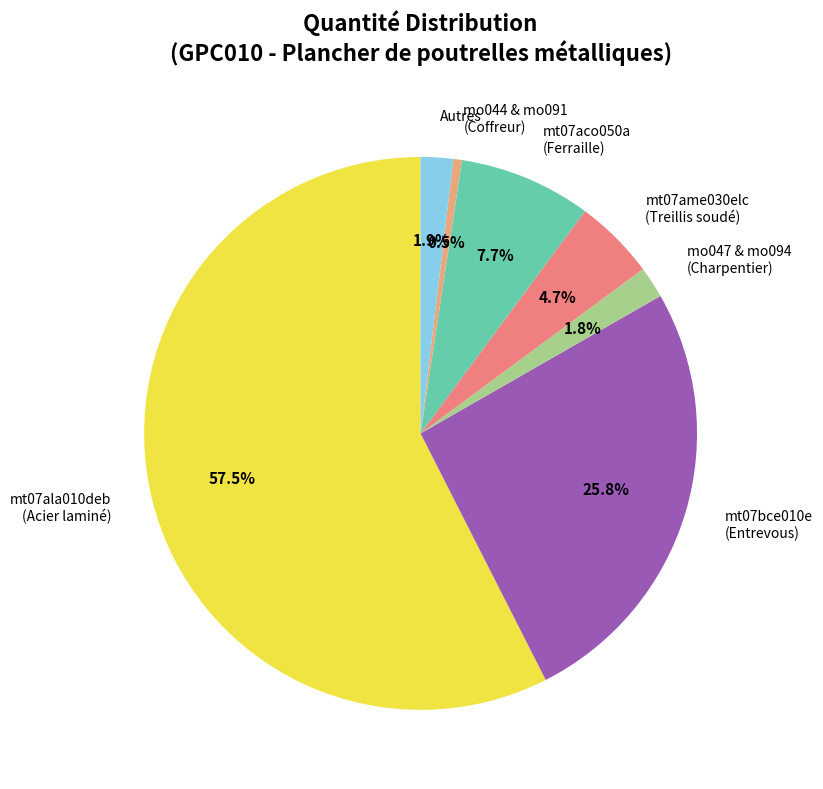

Which slice represents more than half of the pie?

mt07ala010deb (Acier laminé)